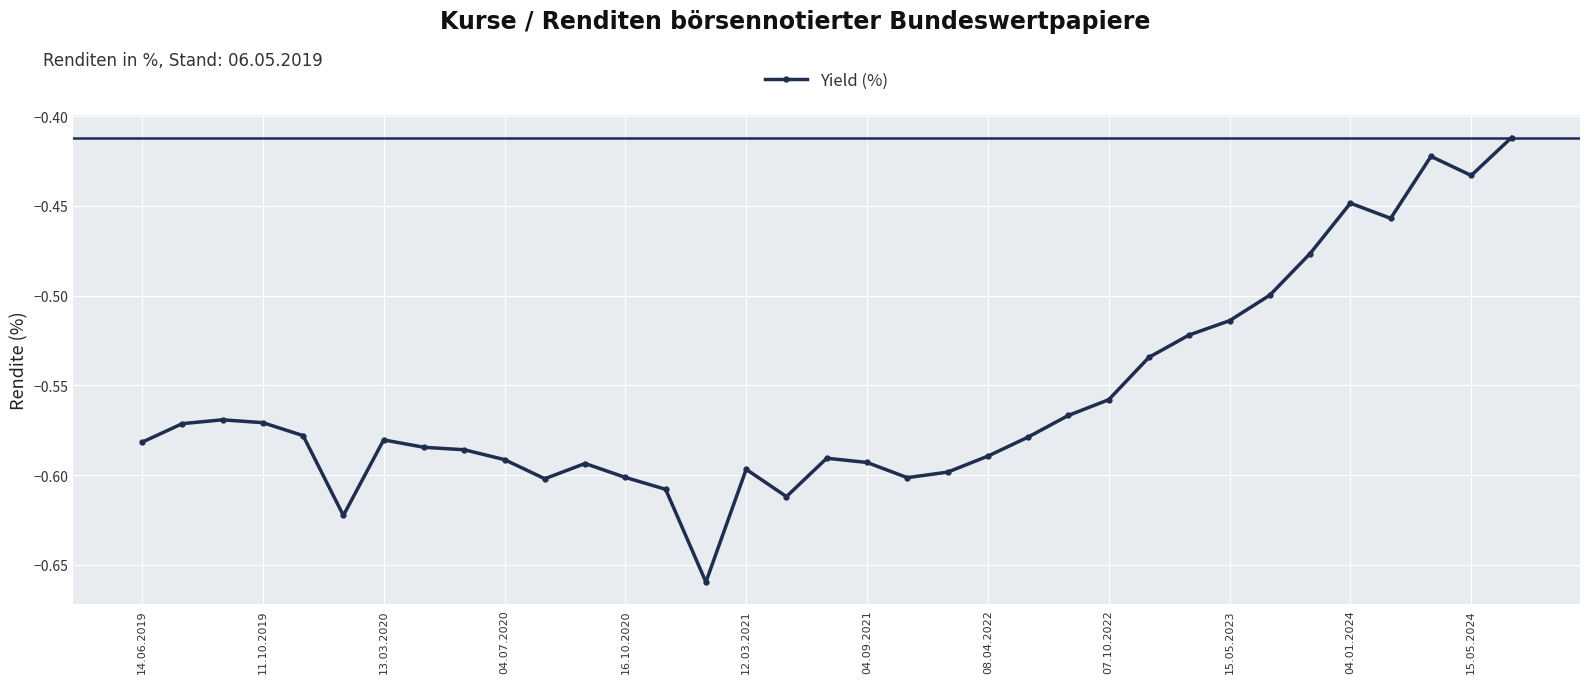

What is the sum of all values?

-19.5